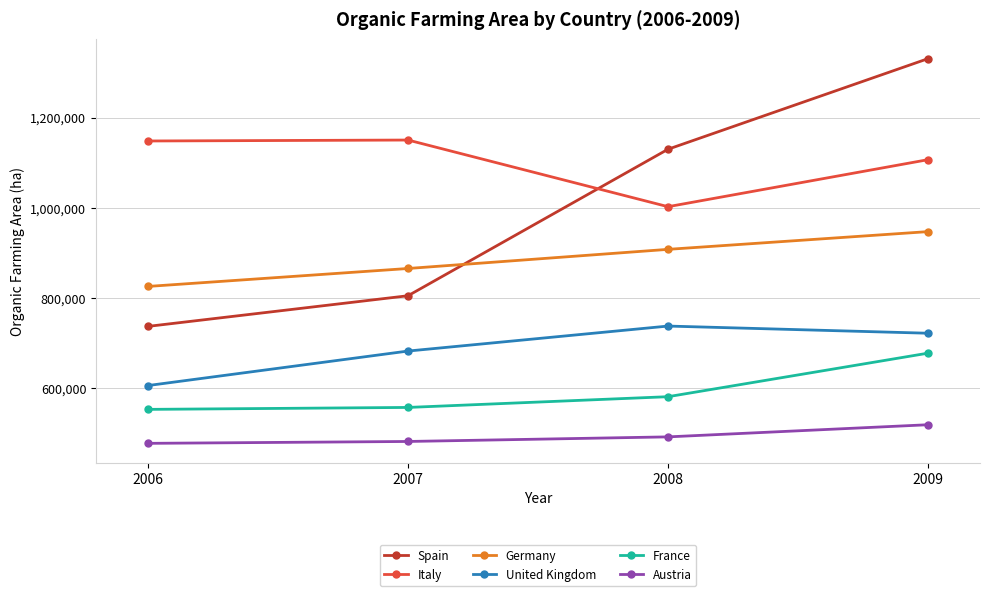

Rank the series by their maximum value, from highest to lowest.

Spain, Italy, Germany, United Kingdom, France, Austria